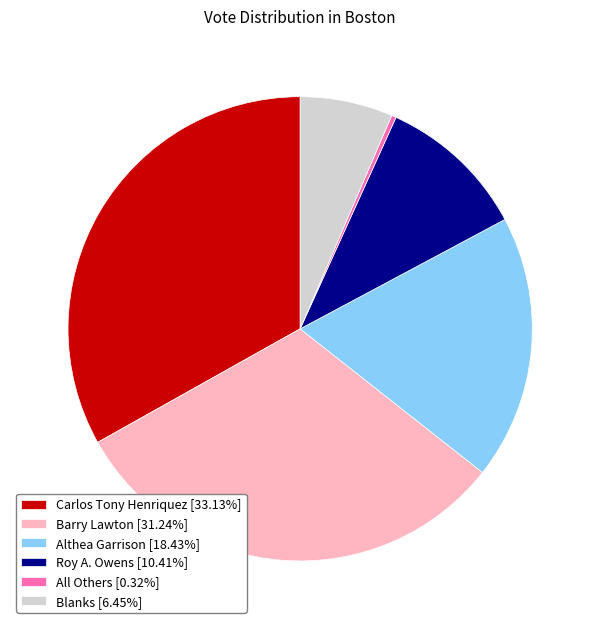

The Carlos Tony Henriquez slice represents 22% of the pie. True or false?

False